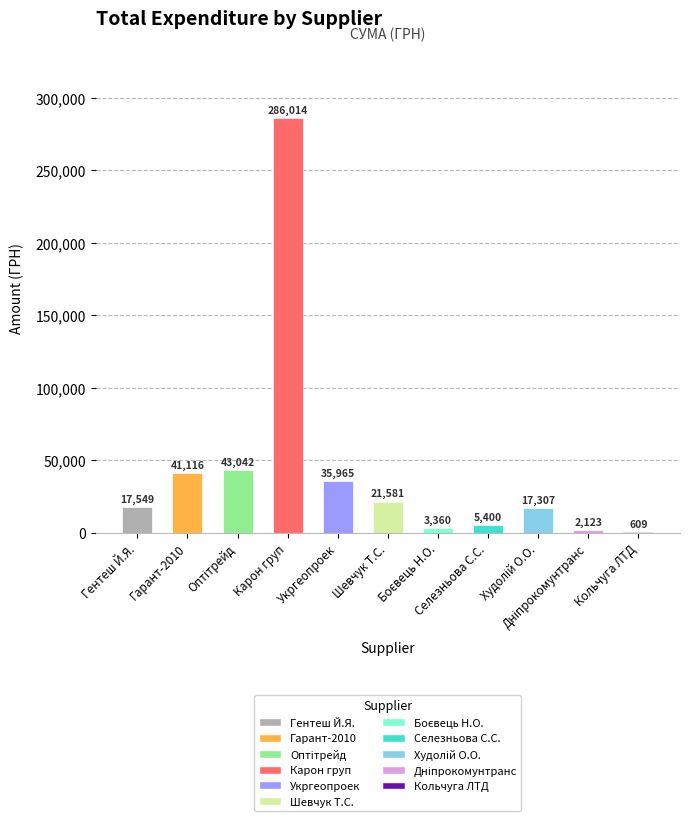

List the labels in order of value, largest first.

ТОВ "Карон груп", ТОВ "Оптітрейд", ТОВ "Гарант-2010", ТОВ "Укргеопроек", ФОП "Шевчук Т.С.", ФОП "Гентеш Й.Я.", ФОП "Худолій О.О.", ФОП "Селезньова С.С.", ФОП "Боєвець Н.О.", ТДВ "Дніпрокомунтранс", ТОВ "Кольчуга ЛТД"